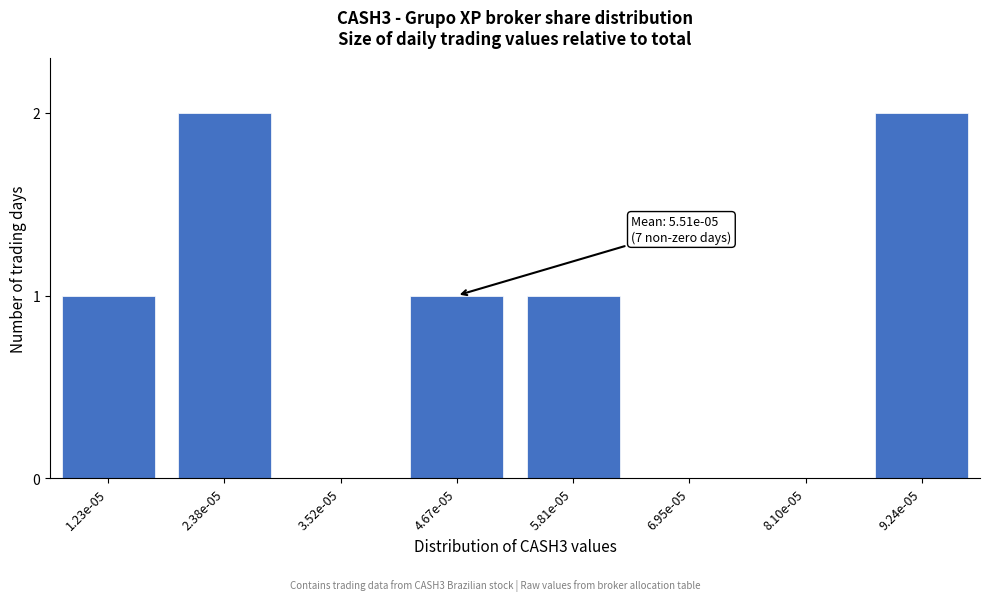

Reading left to right, what are all the values shown in this chart?

1.23e-05=1	2.38e-05=2	3.52e-05=0	4.67e-05=1	5.81e-05=1	6.95e-05=0	8.10e-05=0	9.24e-05=2